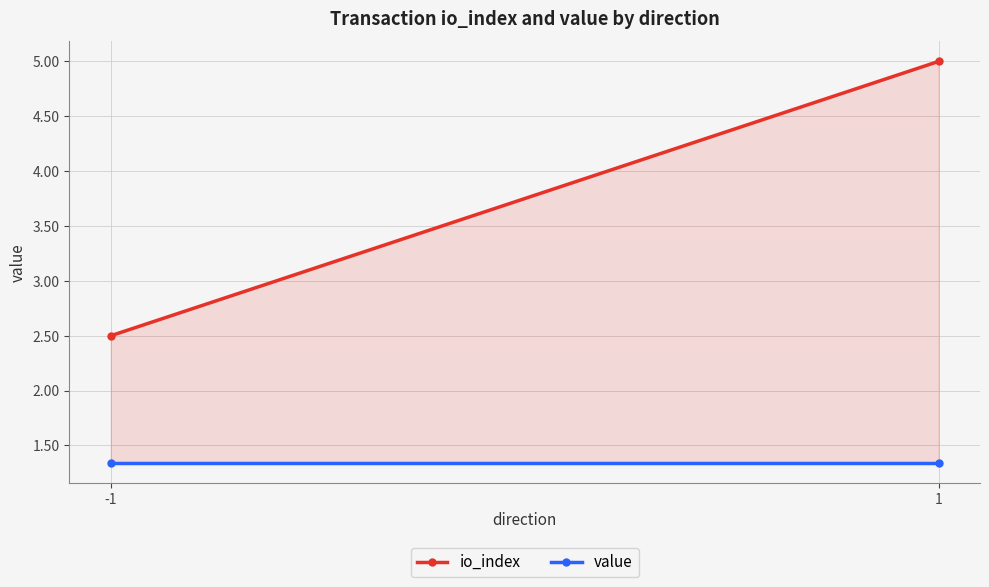

Between -1 and 1, which series saw the biggest shift?

io_index